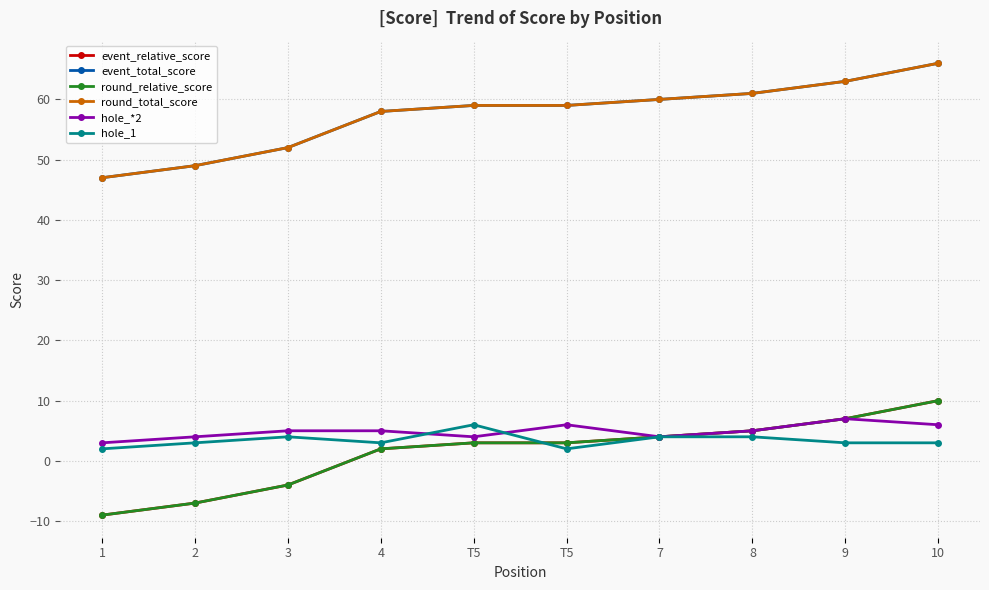

What is the value of the hole_*2 point at the 2nd from the left?

4